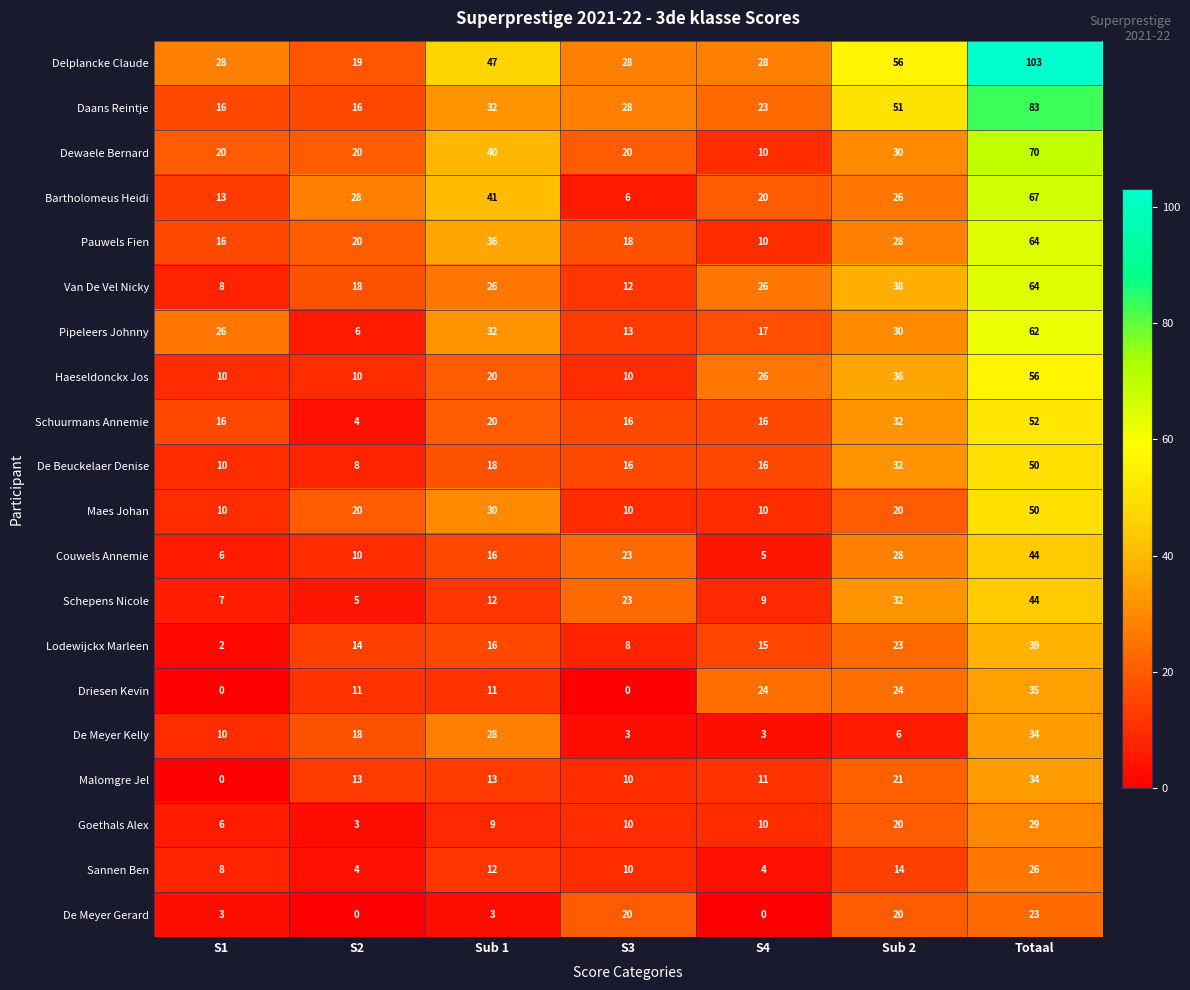

True or false: Pauwels Fien has a value of 64 at Totaal.

True